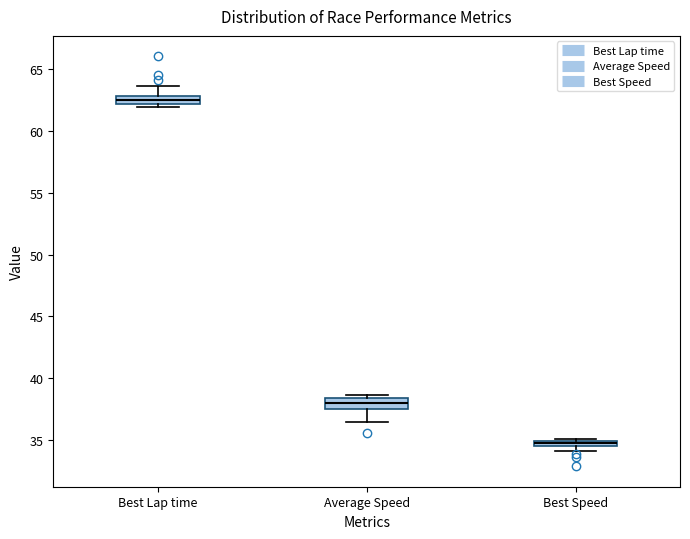

Where is the lower edge of the box for Average Speed on the y-axis? The values are not printed on the chart, so give them approximately, as read against the axis.

37.5